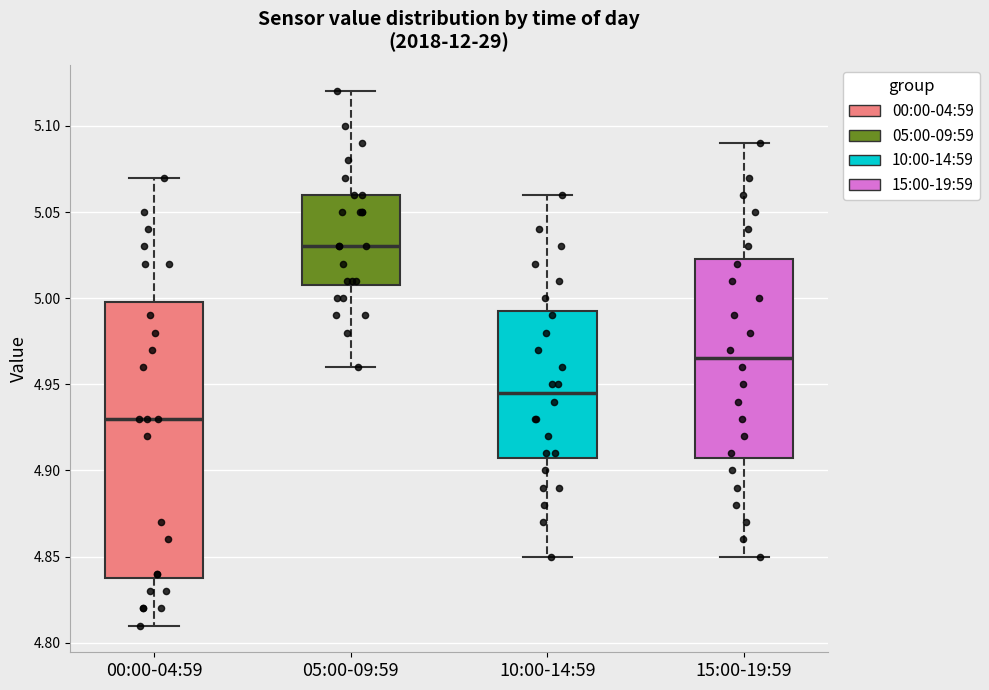

Comparing the boxes themselves (not the whiskers), which one is the tallest?

00:00-04:59